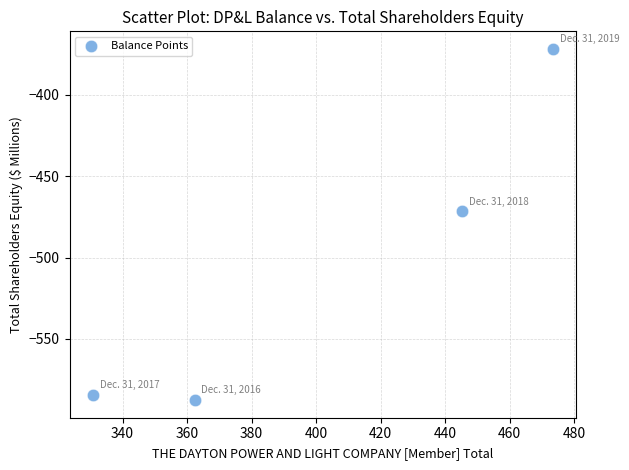

What Y value in the scatter plot is closest to -479?

-471.7